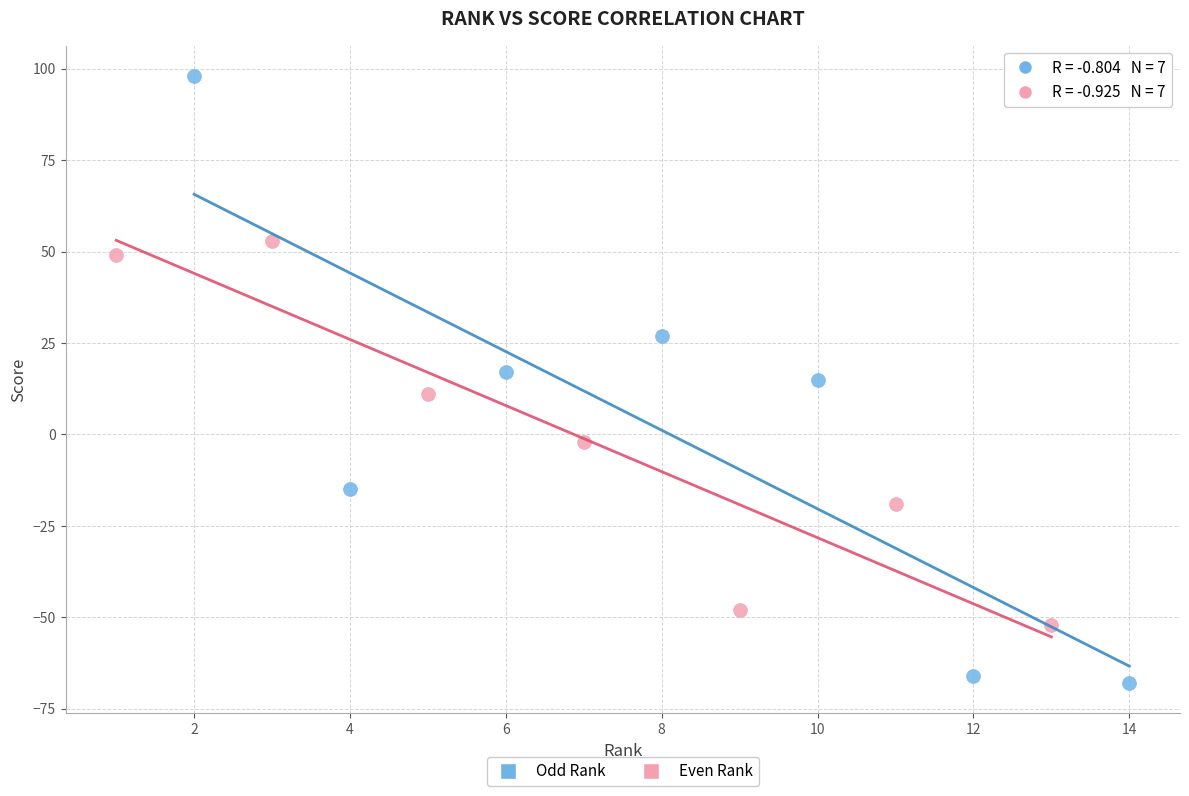

Which series contains the highest Y value?

Odd Rank